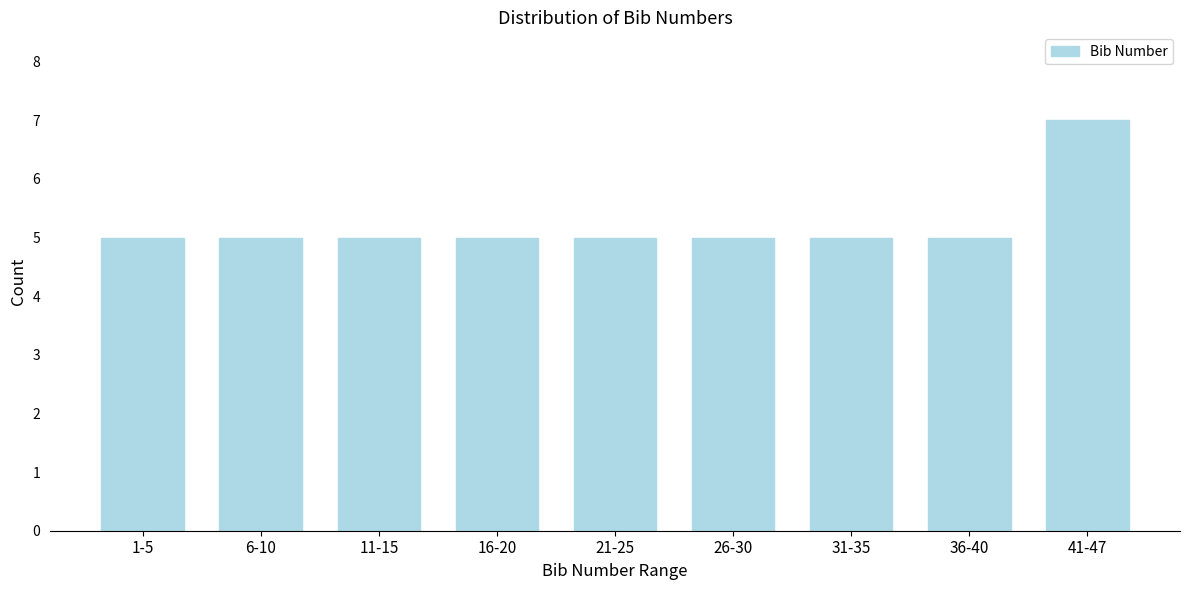

Reading left to right, extract all data points from this chart.

5	5	5	5	5	5	5	5	7